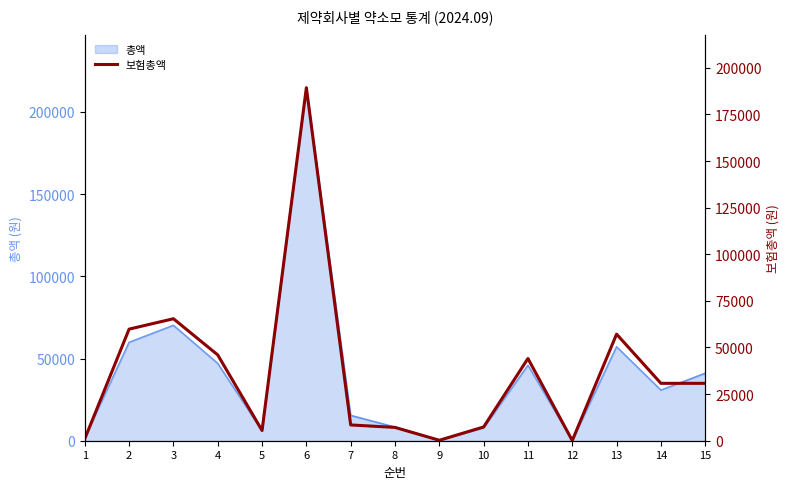

What is the maximum value shown in the chart?

189360